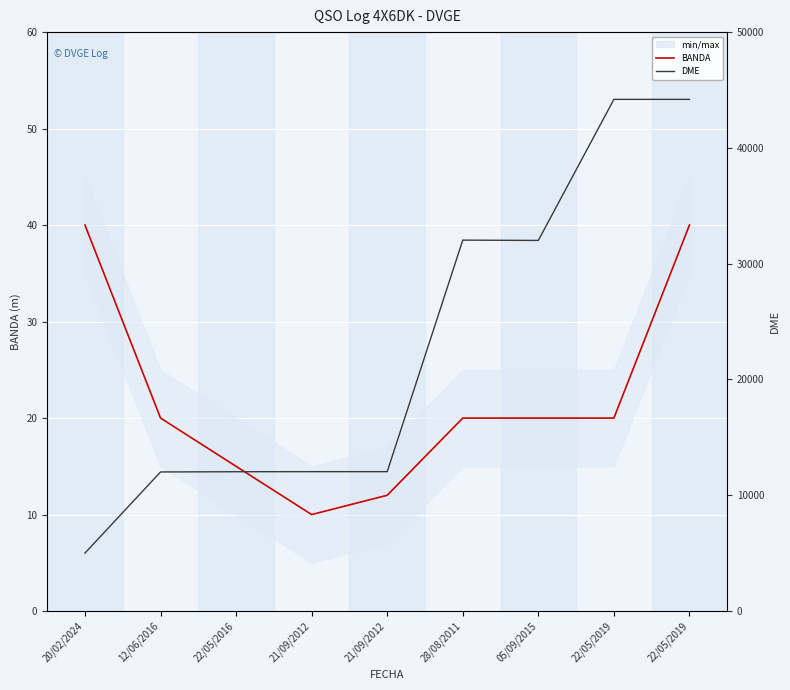

True or false: DME and BANDA intersect in this chart.

False